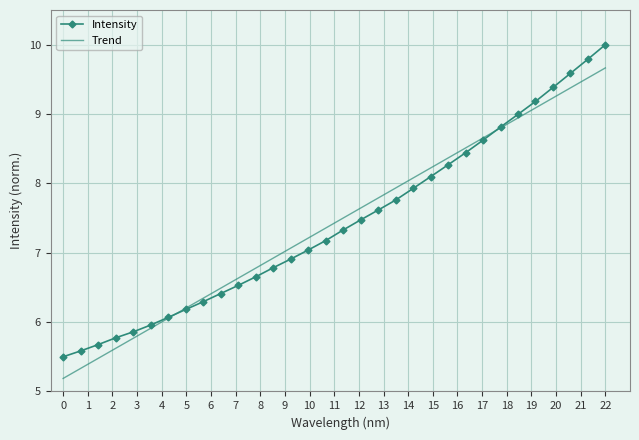

What is the smallest value displayed?

5.2